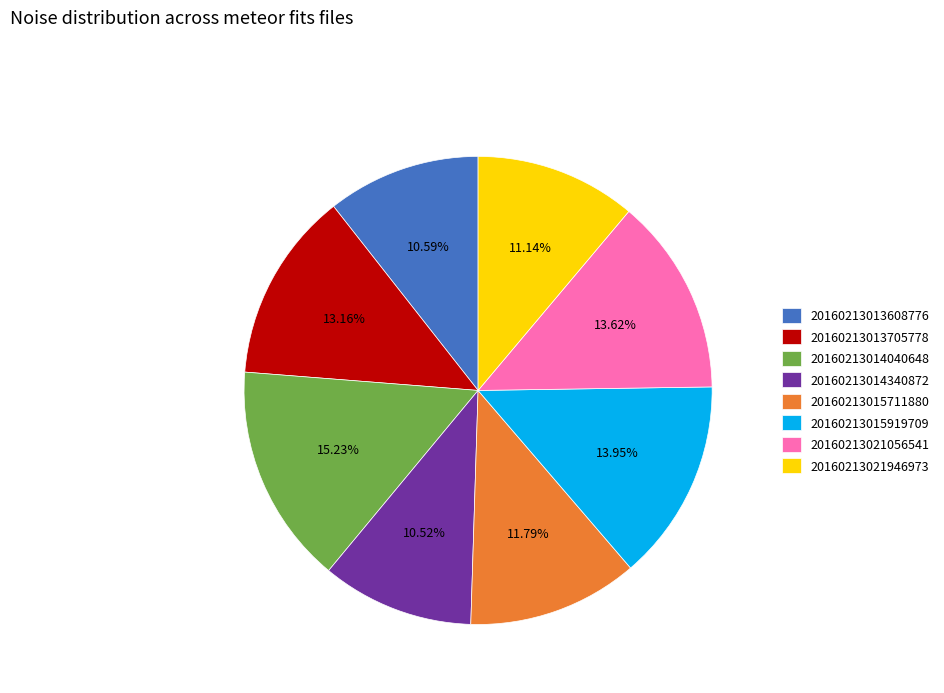

To the nearest percent, what is the difference between the largest and smallest slice percentages?

5%